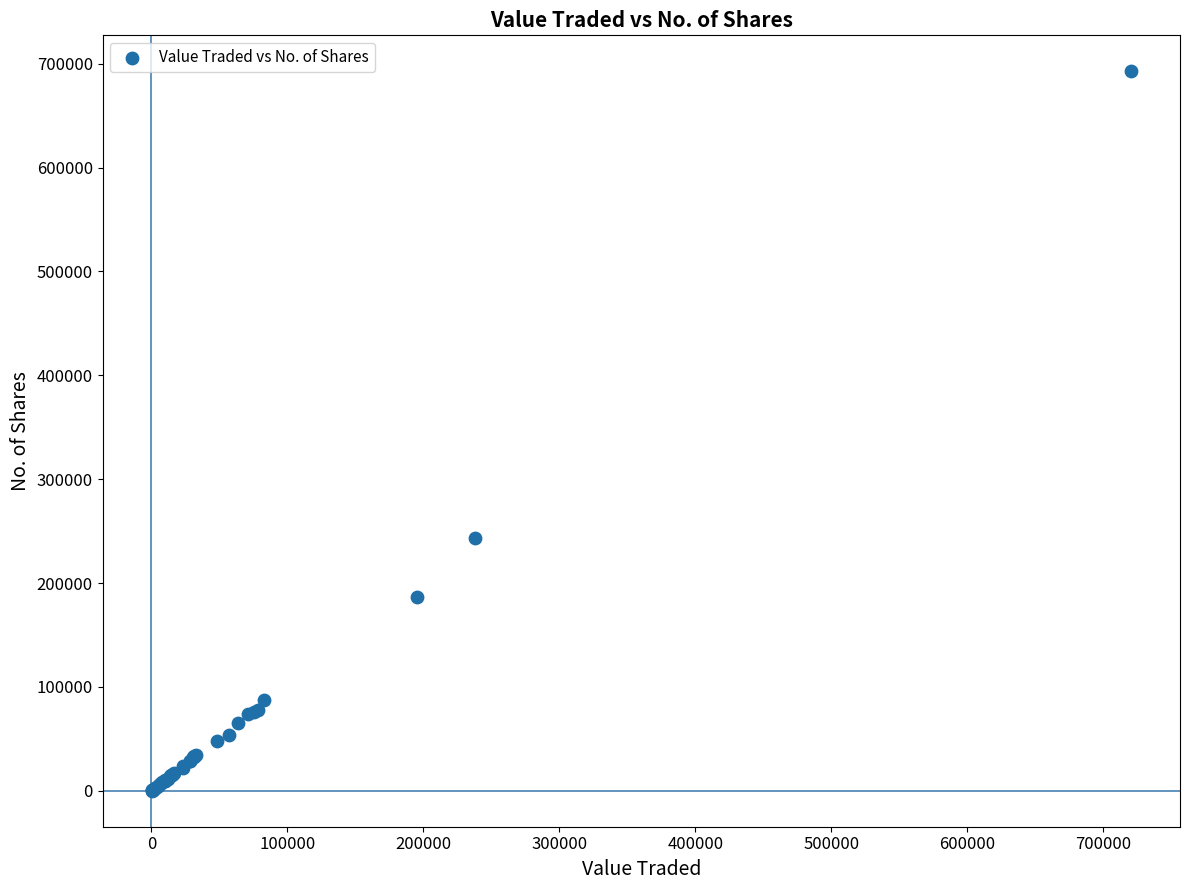

What Y value in the scatter plot is closest to 346340?

243612